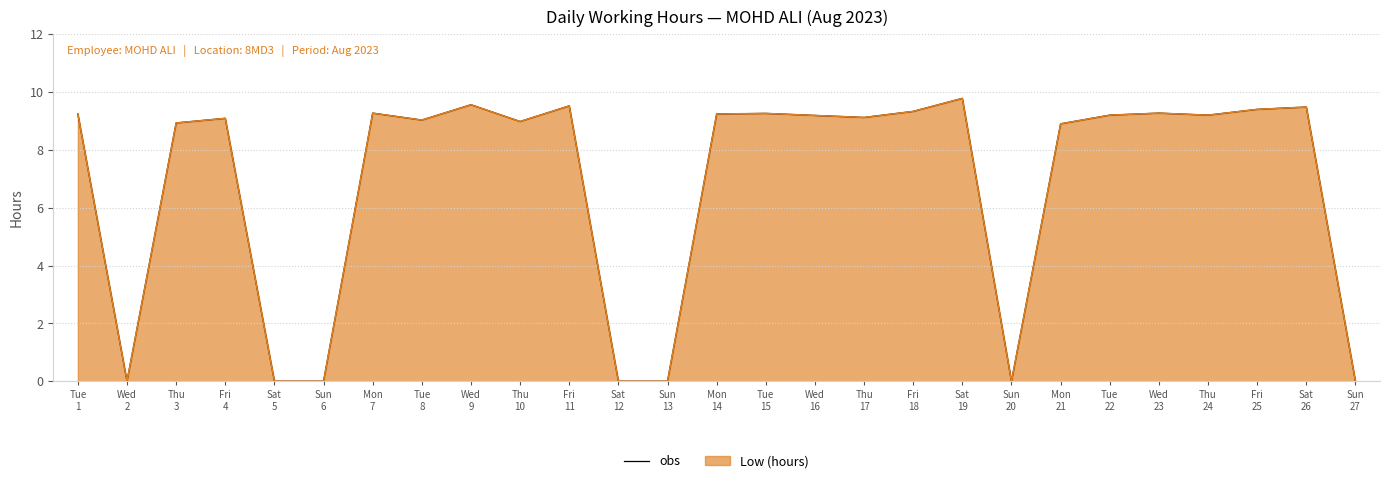

Reading left to right, transcribe all the data shown in this chart.

9.2	0.0	8.9	9.1	0.0	0.0	9.3	9.0	9.6	9.0	9.5	0.0	0.0	9.2	9.3	9.2	9.1	9.3	9.8	0.0	8.9	9.2	9.3	9.2	9.4	9.5	0.0